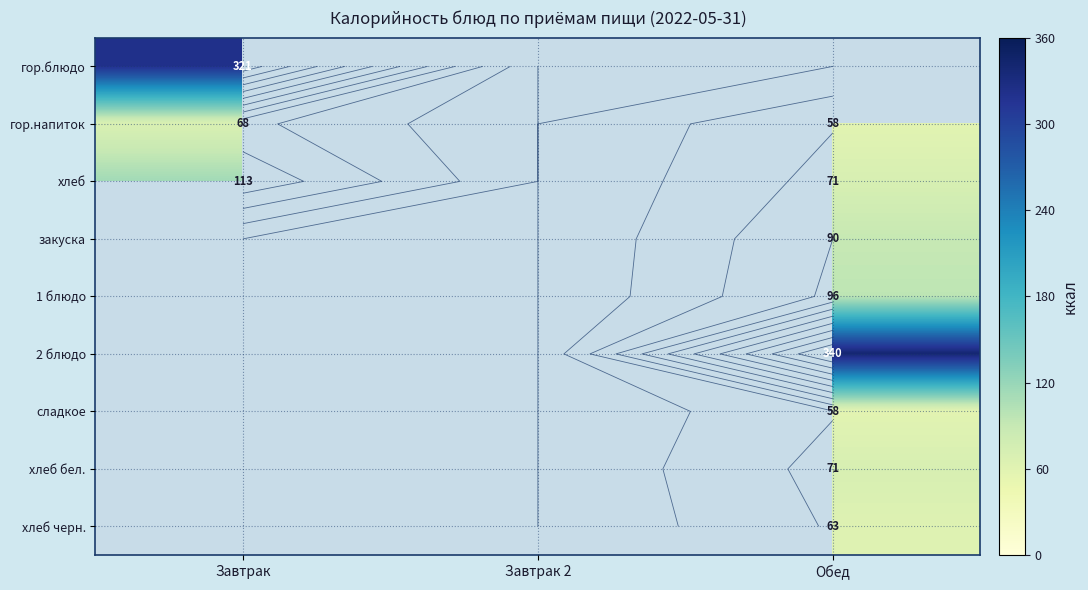

Rank the series by their average value, from lowest to highest.

гор.блюдо, гор.напиток, хлеб, закуска, 1 блюдо, 2 блюдо, сладкое, хлеб бел., хлеб черн.